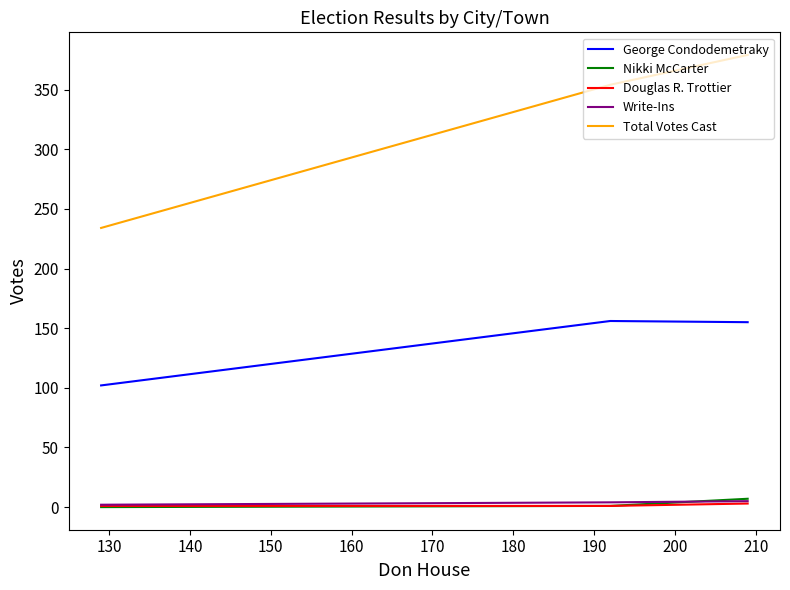

What is the value of the Nikki McCarter point at the 2nd from the left?

1